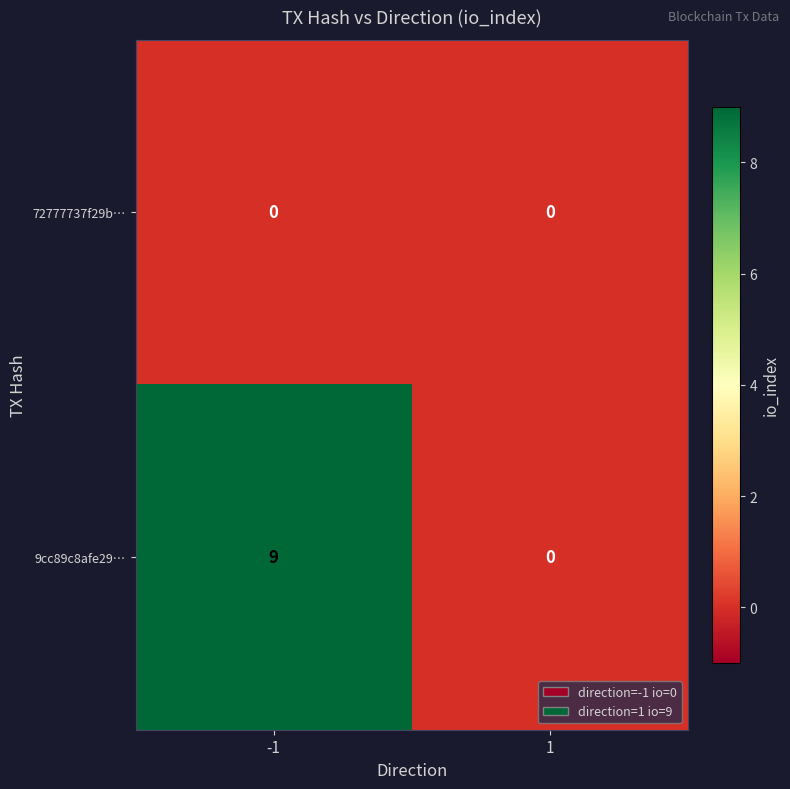

Reading right to left, transcribe all the data shown in this chart.

72777737f29b…: 0	0
9cc89c8afe29…: 0	9